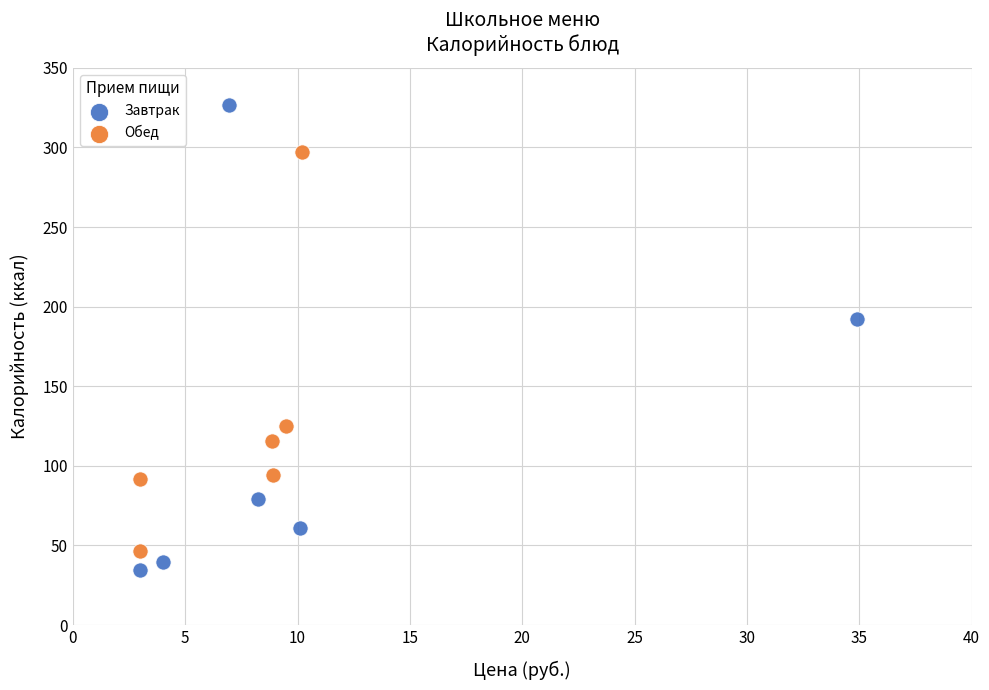

Which series contains the highest Y value?

Завтрак